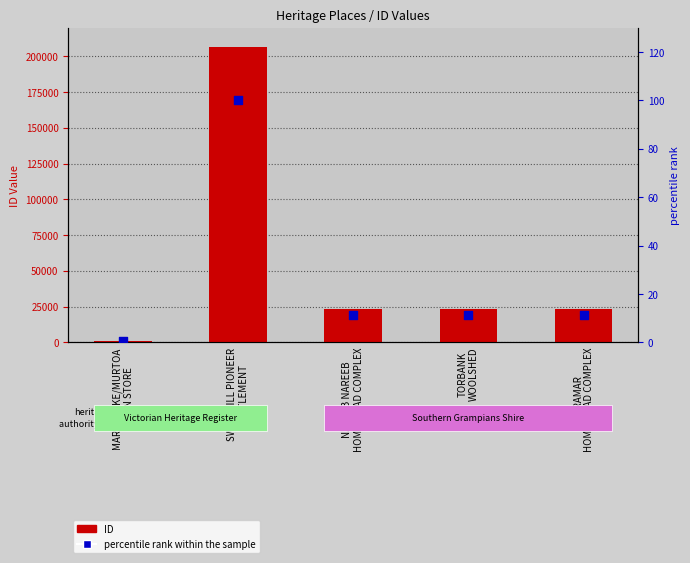

Which series contains the highest Y value?

ID